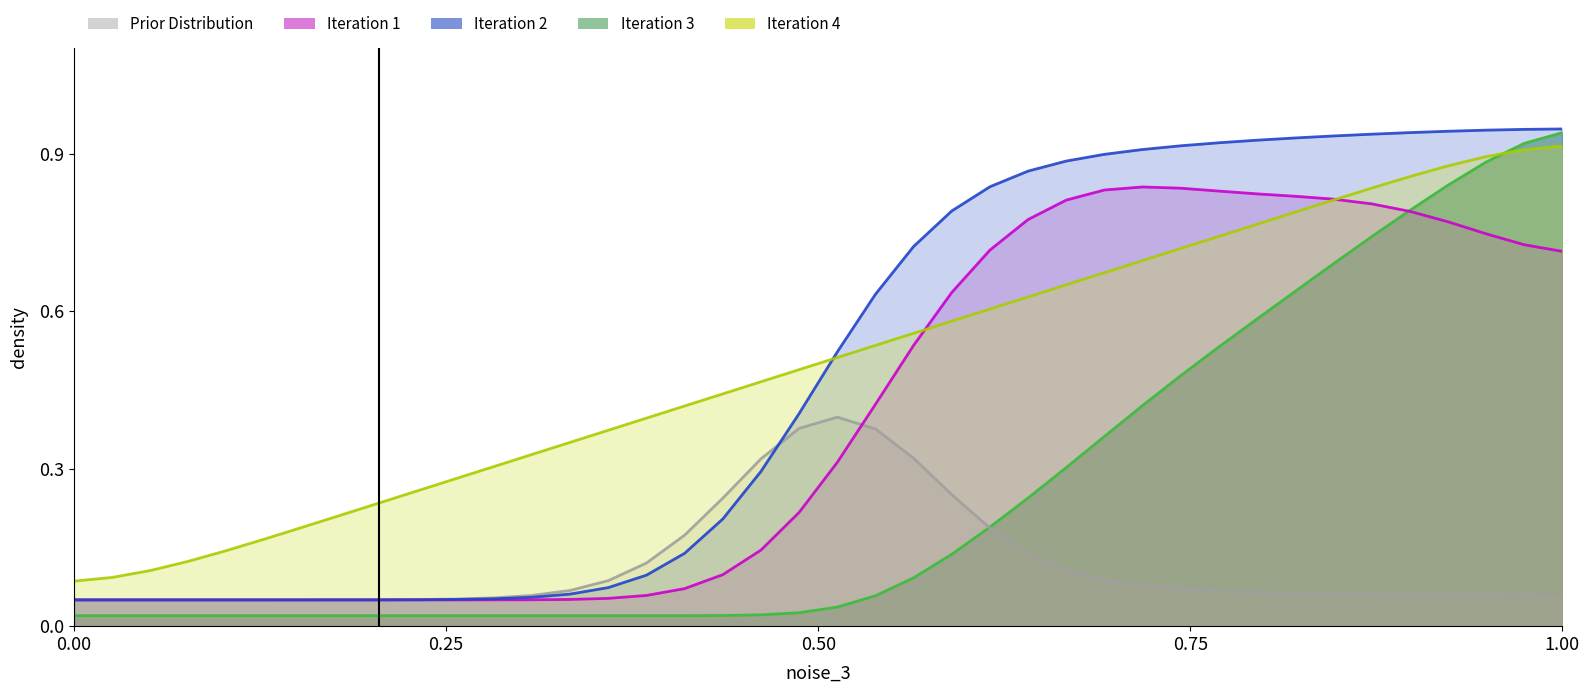

What is the value of the Iteration 4 point at the 12th from the left?

0.3